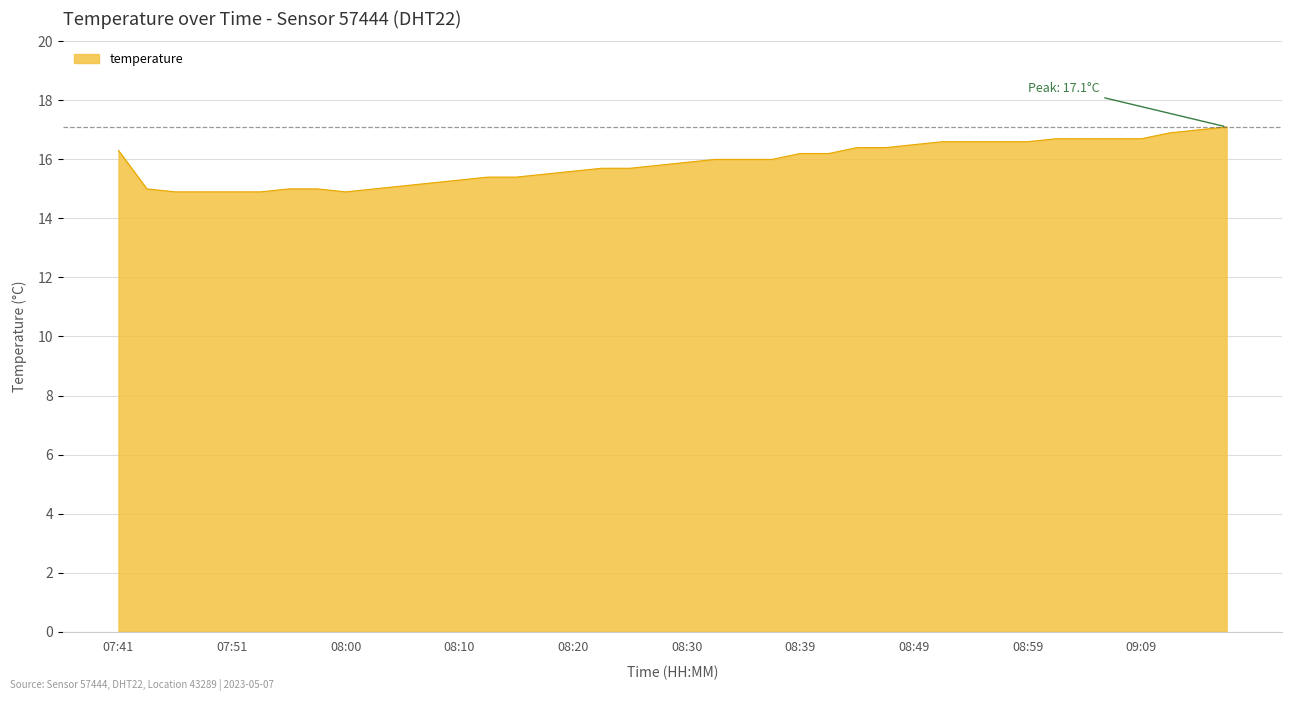

What is the maximum value shown in the chart?

17.1